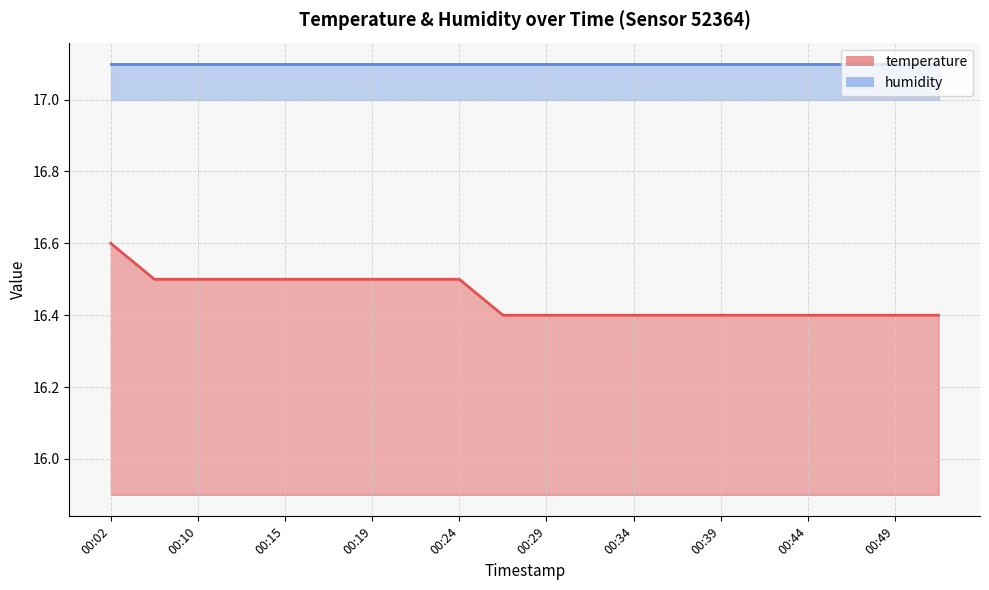

Reading left to right, what are all the values shown in this chart?

16.6	16.5	16.5	16.5	16.5	16.5	16.5	16.5	16.5	16.4	16.4	16.4	16.4	16.4	16.4	16.4	16.4	16.4	16.4	16.4